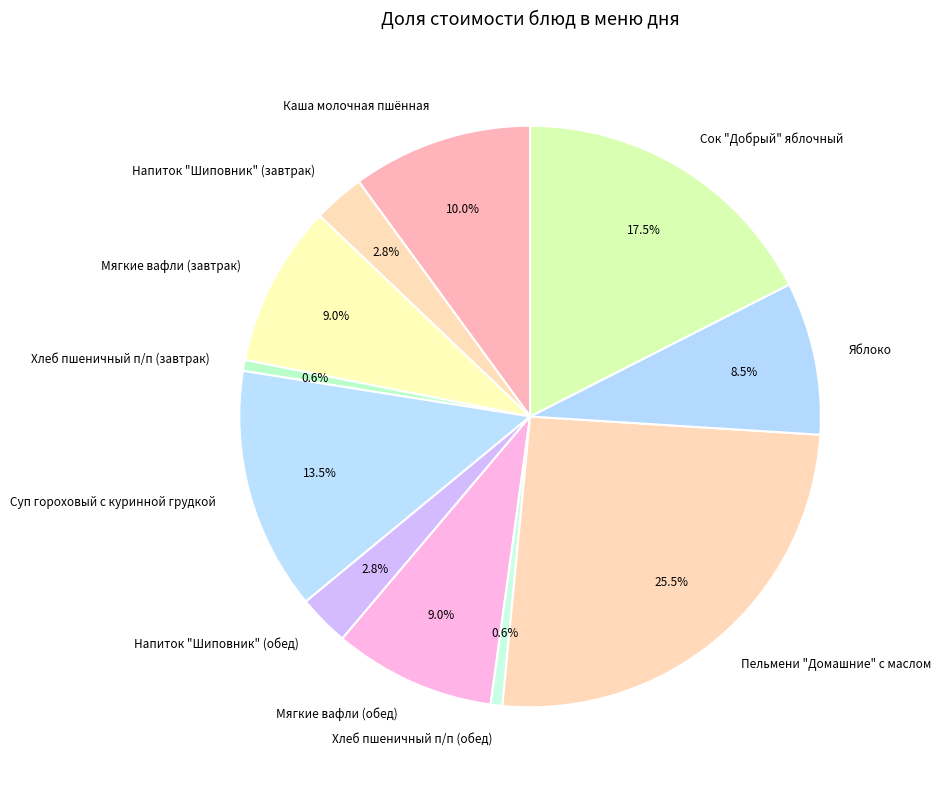

To the nearest percent, what is the difference between the largest and smallest slice percentages?

25%